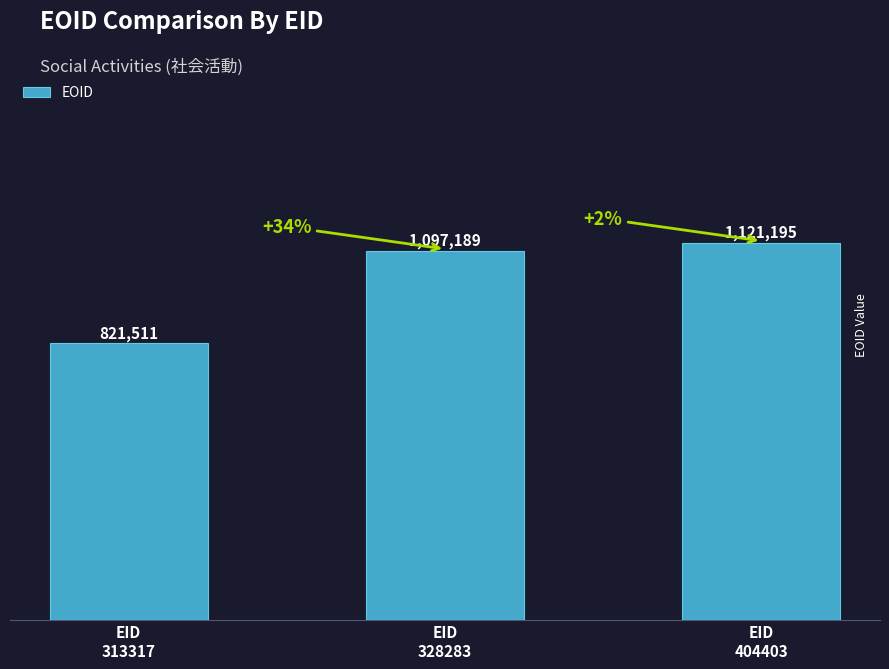

What is the change in value from EID
313317 to EID
328283?

+275678